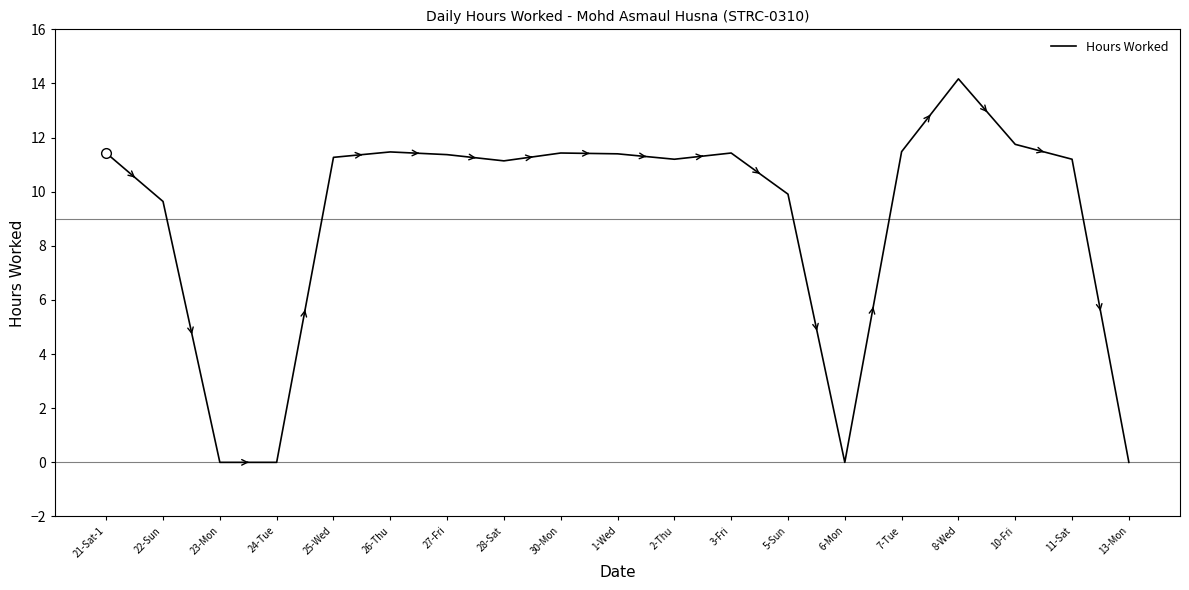

What is the change in value from 26-Thu to 27-Fri?

-0.1